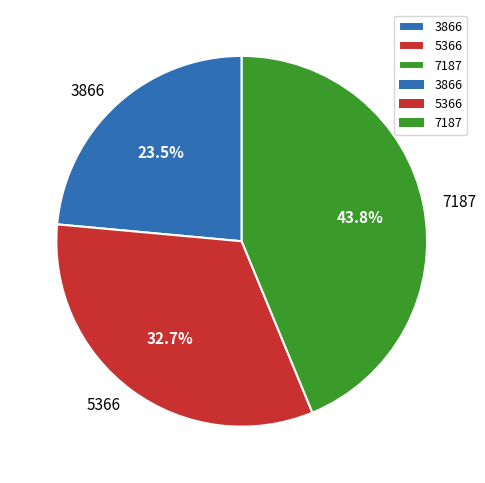

To the nearest percent, what percentage of the pie is 7187?

44%